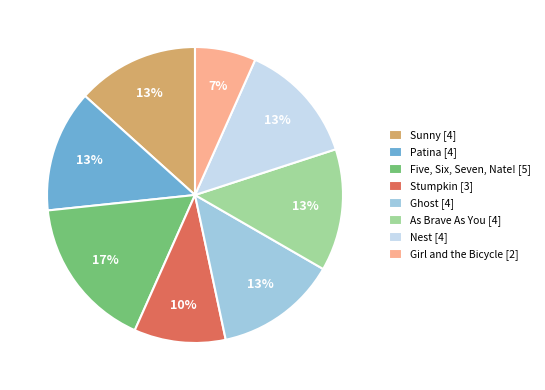

To the nearest percent, what is the average slice percentage?

12%